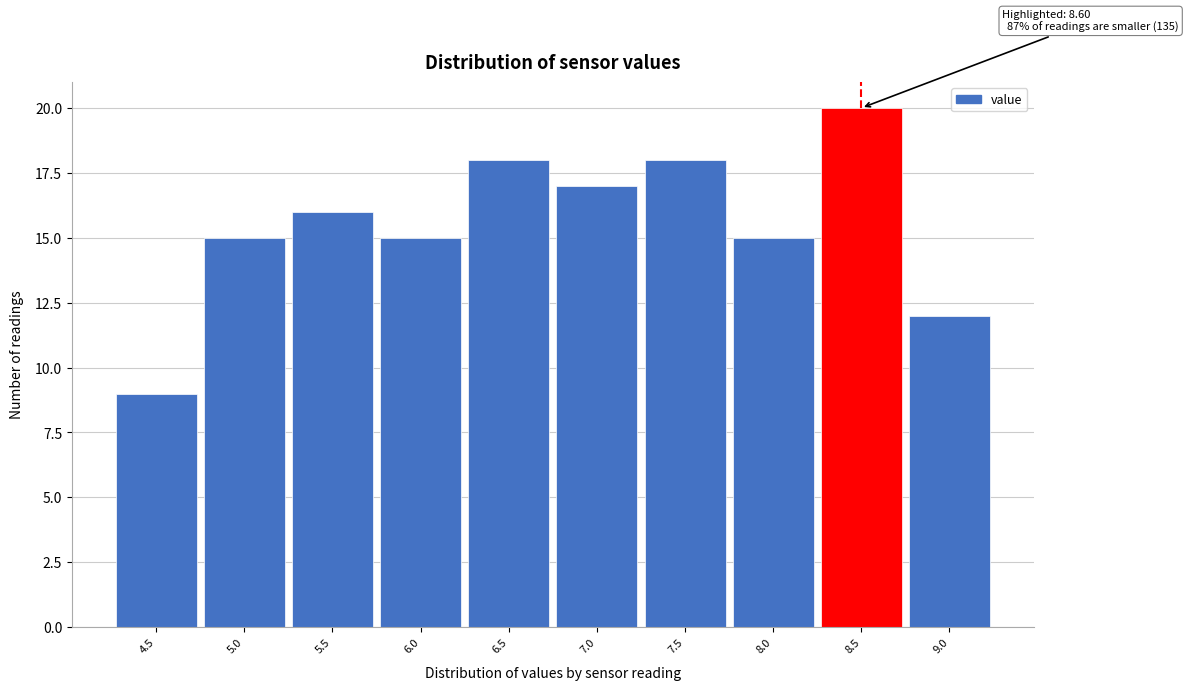

Over which range of the x-axis is the bar tallest?

8.25 to 8.75